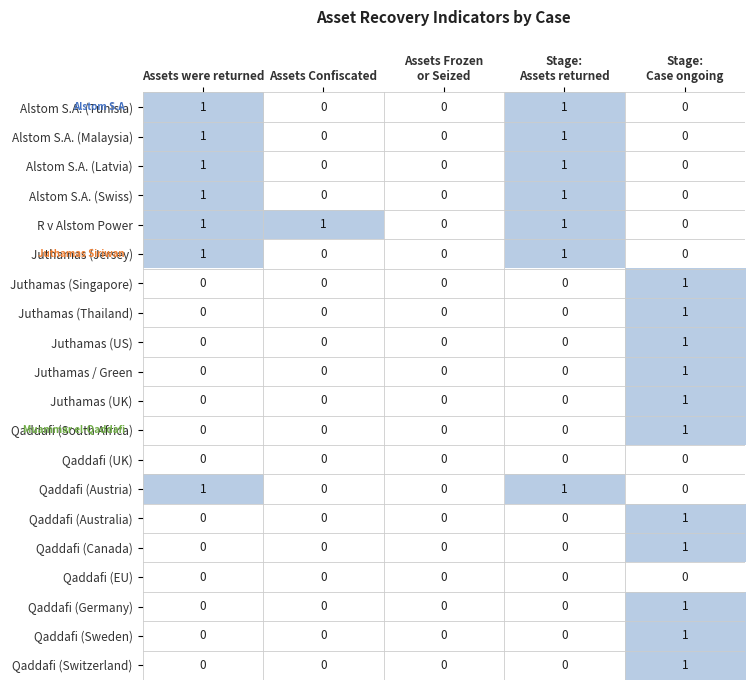

Which series has the largest total across all categories?

R v Alstom Power